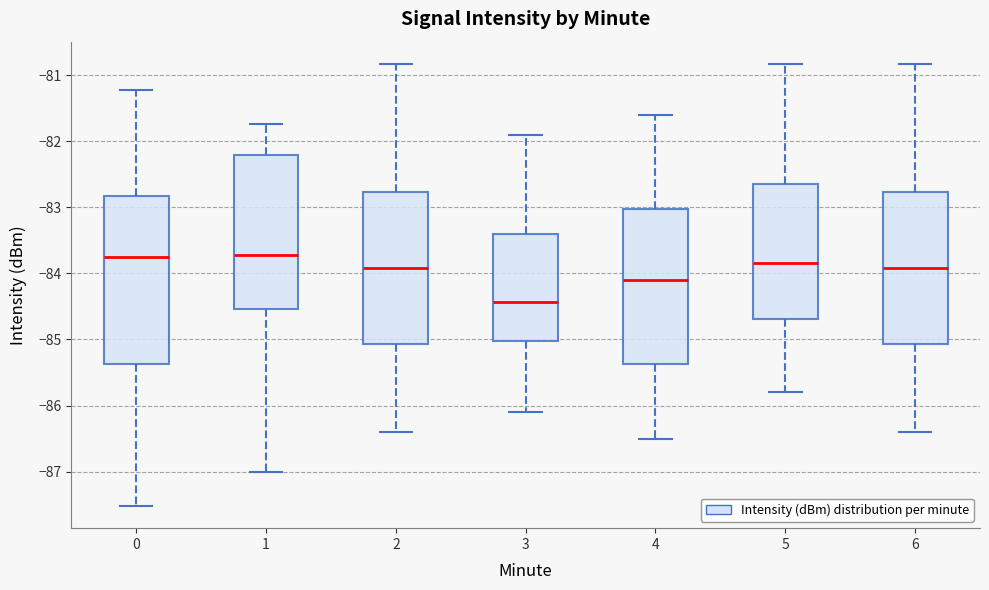

Which box is the tallest, from its lower edge to its upper edge?

0